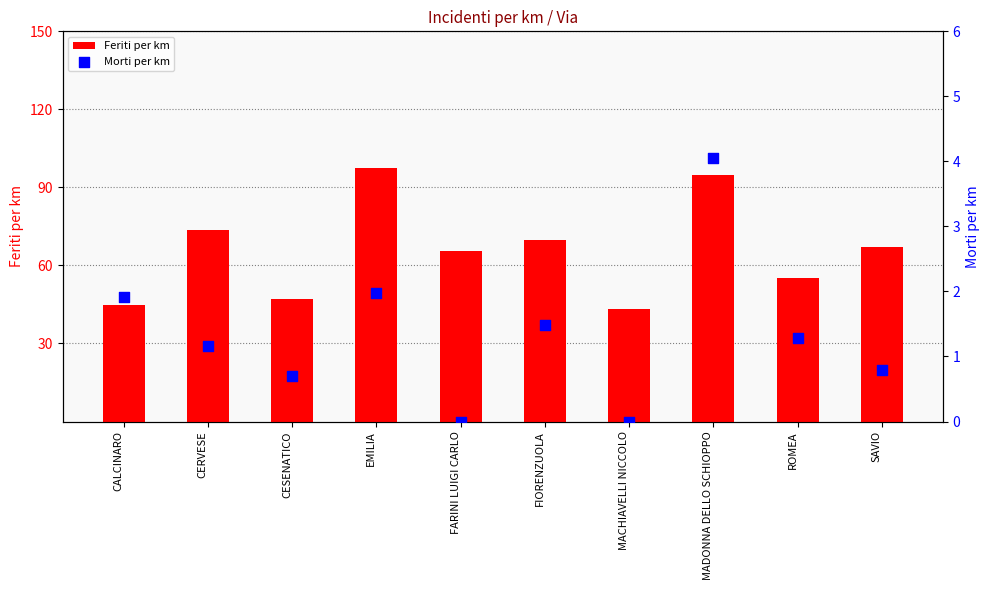

Is the value of Morti per km at FARINI LUIGI CARLO greater than the value of Feriti per km at CERVESE?

No